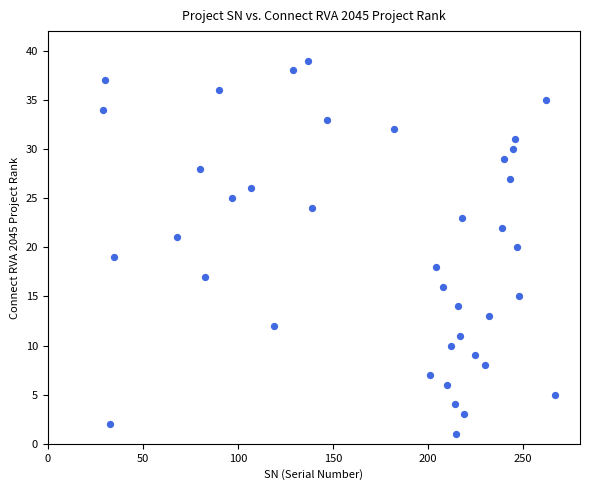

What is the range of X values (max minus min)?

238